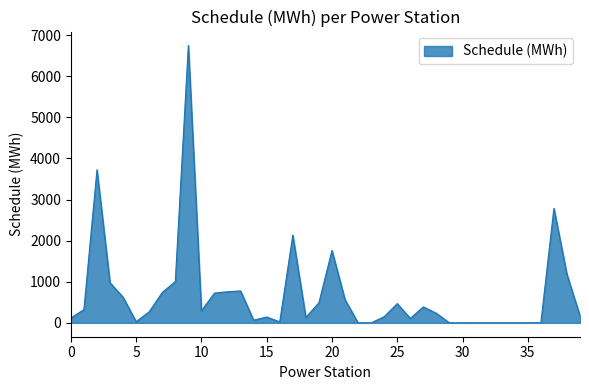

Count the number of values greater than 269.

20